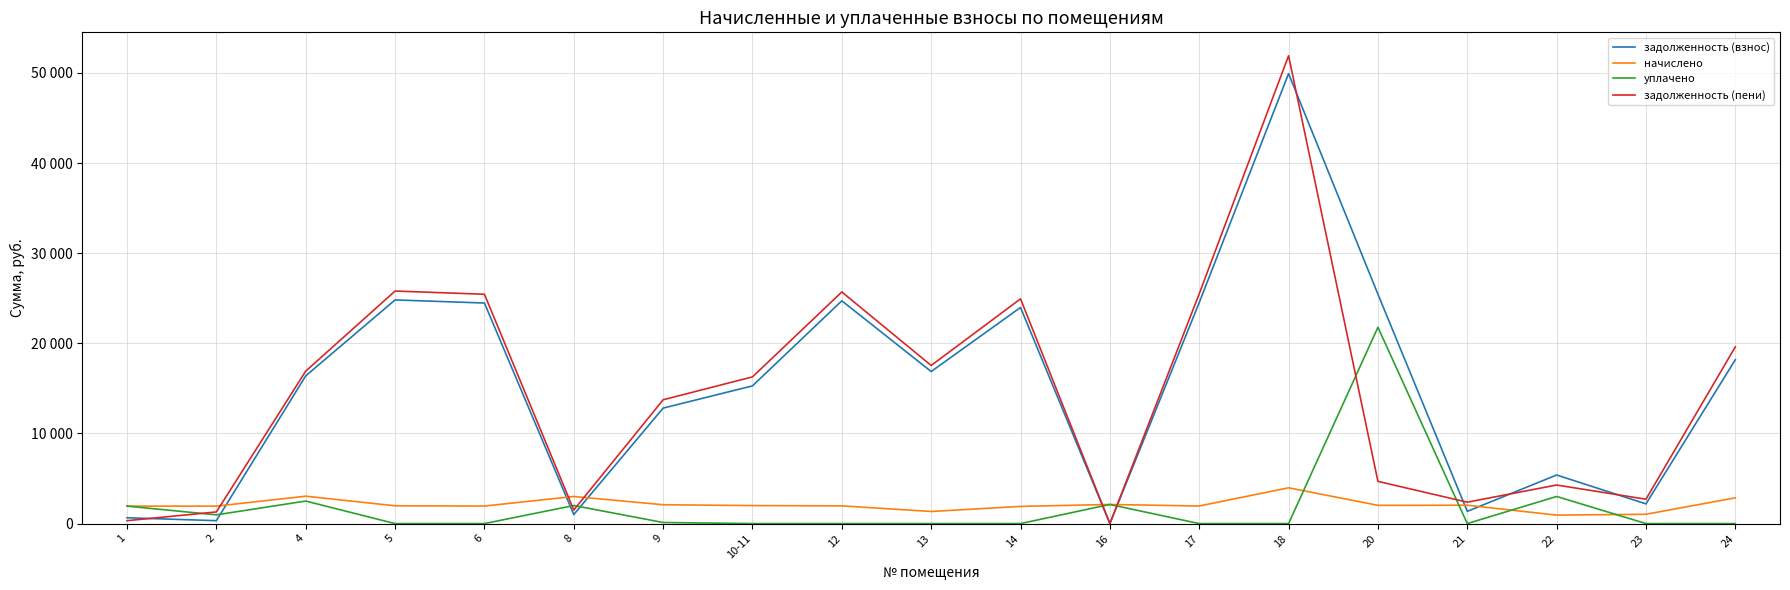

In уплачено, how many points are higher than both neighbors (excluding endpoints)?

5